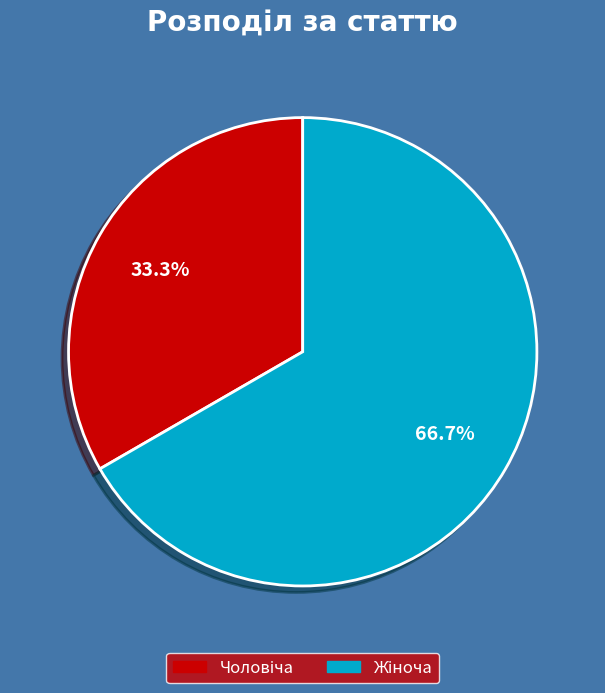

Is there any slice that represents more than half of the pie?

Yes